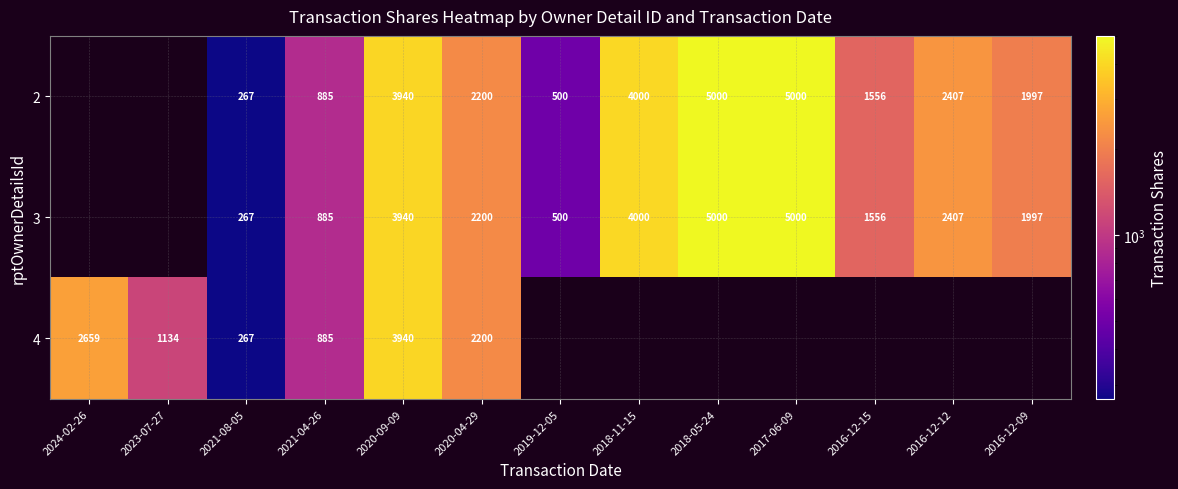

The 3 series shows 3940 at 2020-09-09. True or false?

True